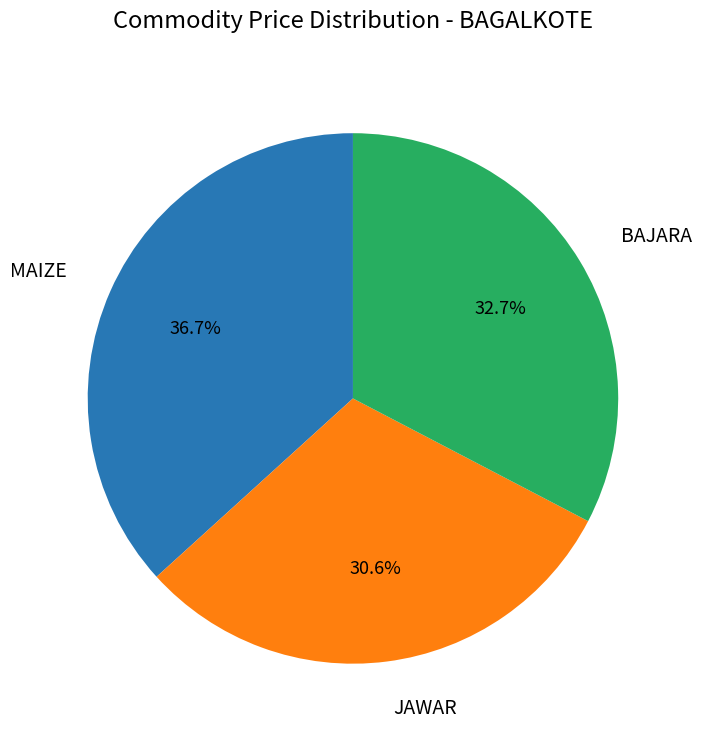

Combined, do MAIZE and BAJARA account for over 50%?

Yes